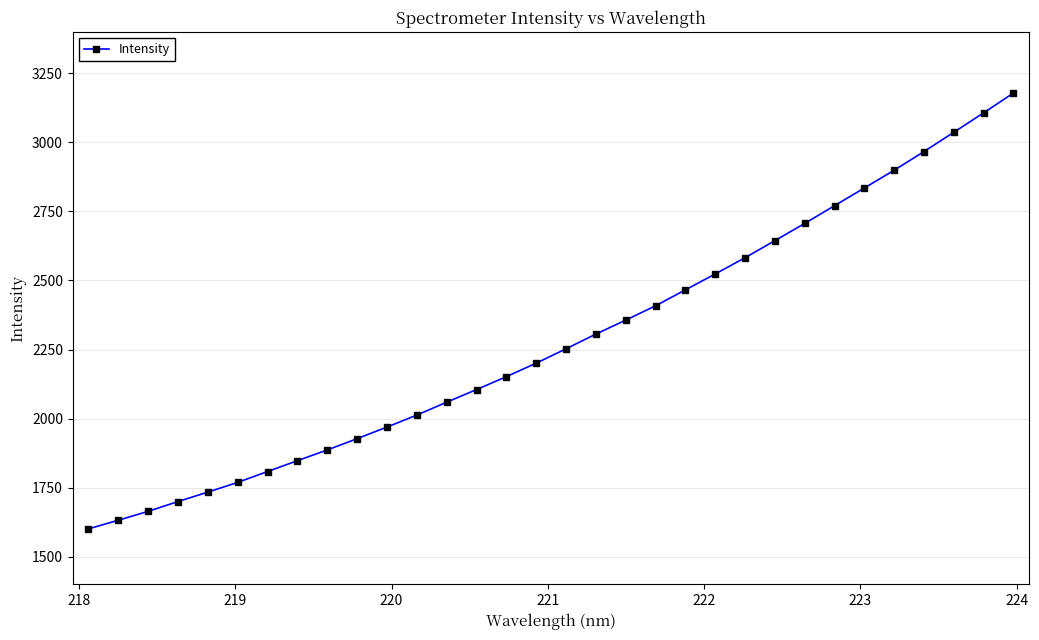

What is the average value?

2284.6